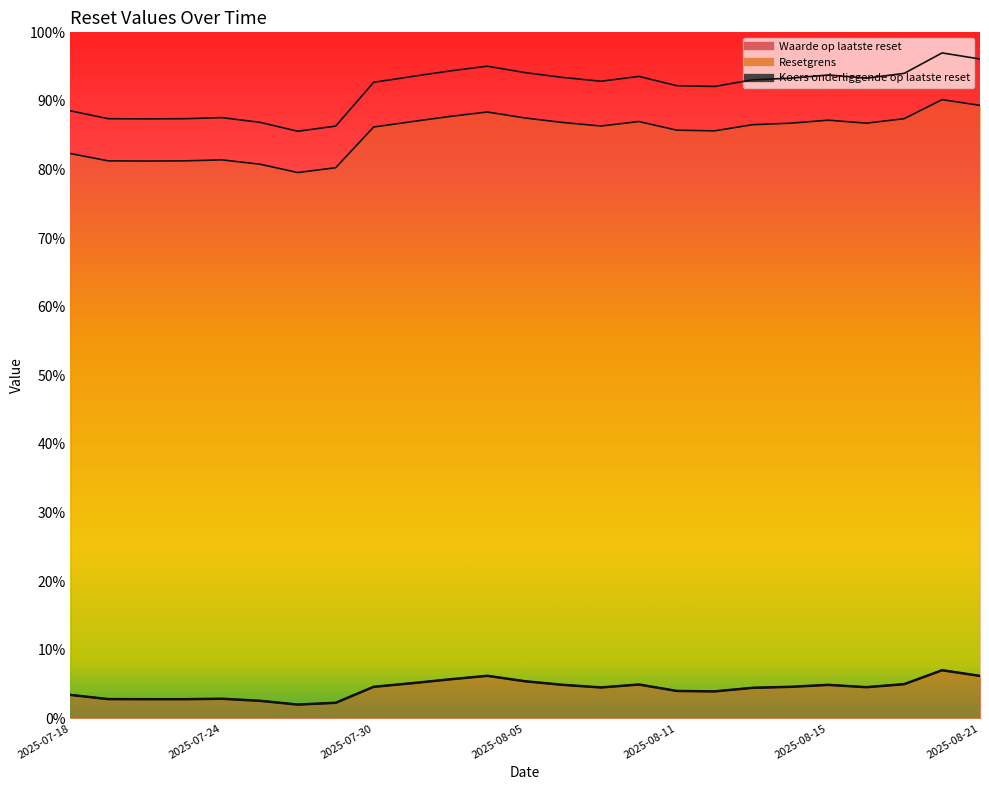

What is the label of the 20th point from the left?

2025-08-14